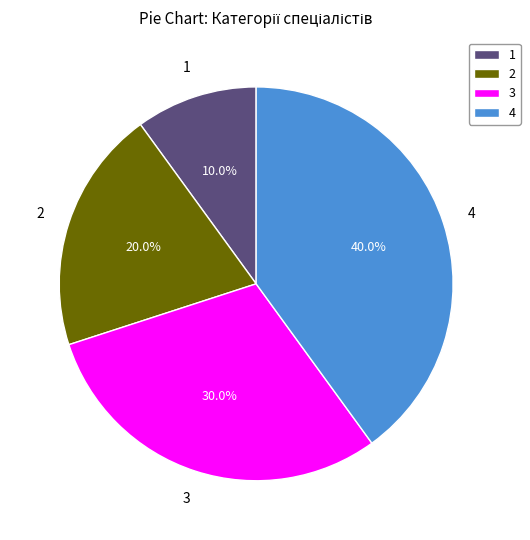

Rank the categories by value from highest to lowest.

4, 3, 2, 1